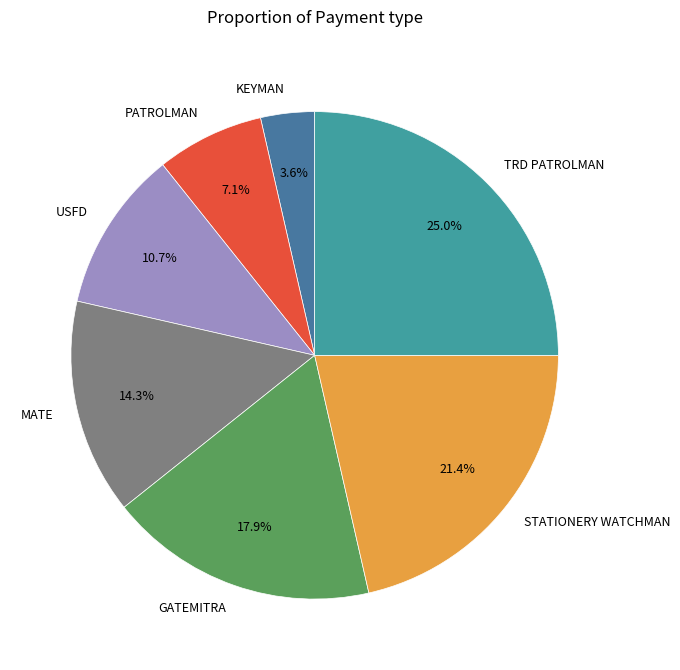

To the nearest percent, what percentage of the pie is MATE?

14%